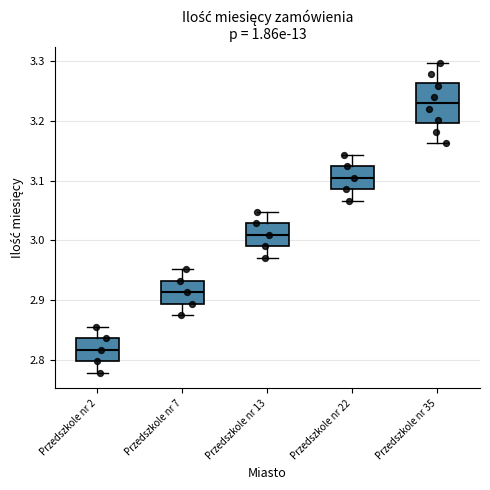

Reading left to right, transcribe this box plot: for each box, give where its median line is, the range the box spans, and where its two whiskers end, as read against the y-axis. The values are not printed on the chart, so give them approximately, as read against the axis.

Przedszkole nr 2: median 2.82, box 2.80 to 2.84, whiskers 2.78 to 2.86
Przedszkole nr 7: median 2.91, box 2.89 to 2.93, whiskers 2.88 to 2.95
Przedszkole nr 13: median 3.01, box 2.99 to 3.03, whiskers 2.97 to 3.05
Przedszkole nr 22: median 3.11, box 3.09 to 3.12, whiskers 3.07 to 3.14
Przedszkole nr 35: median 3.23, box 3.20 to 3.26, whiskers 3.16 to 3.30